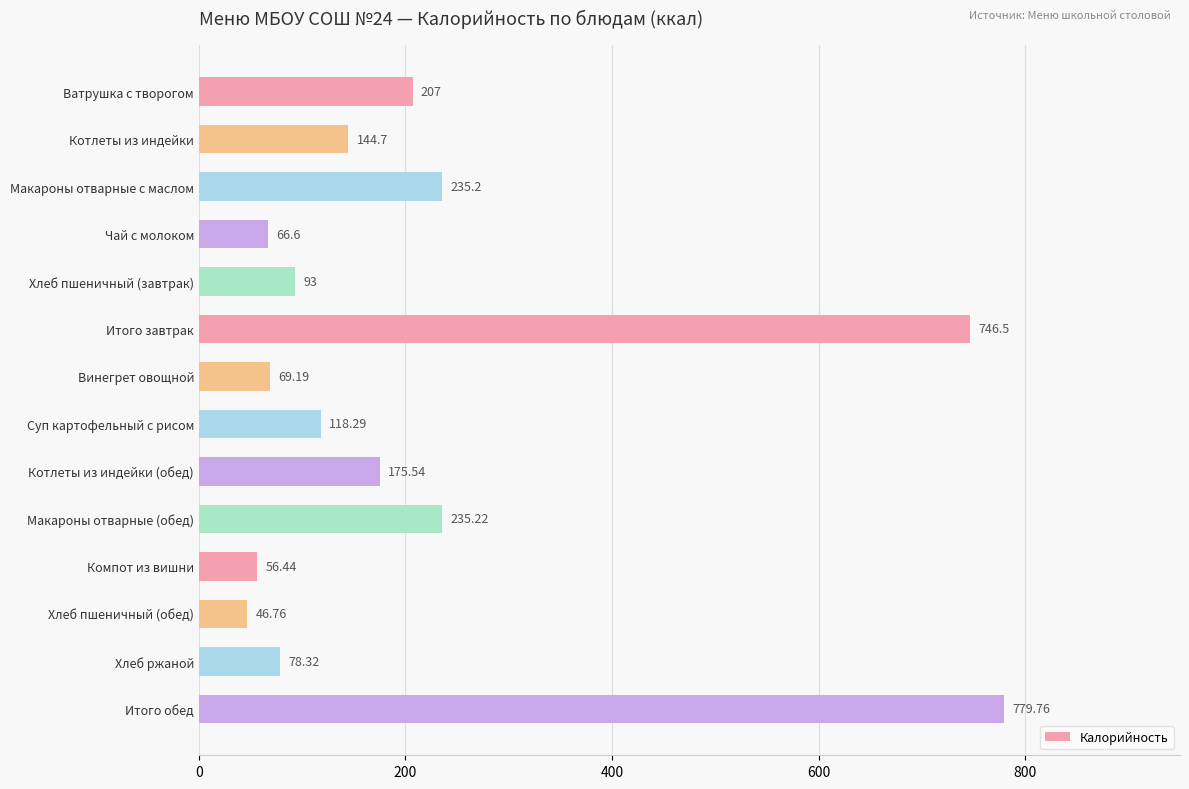

At which category does the chart reach its minimum across all series?

Хлеб пшеничный (обед)